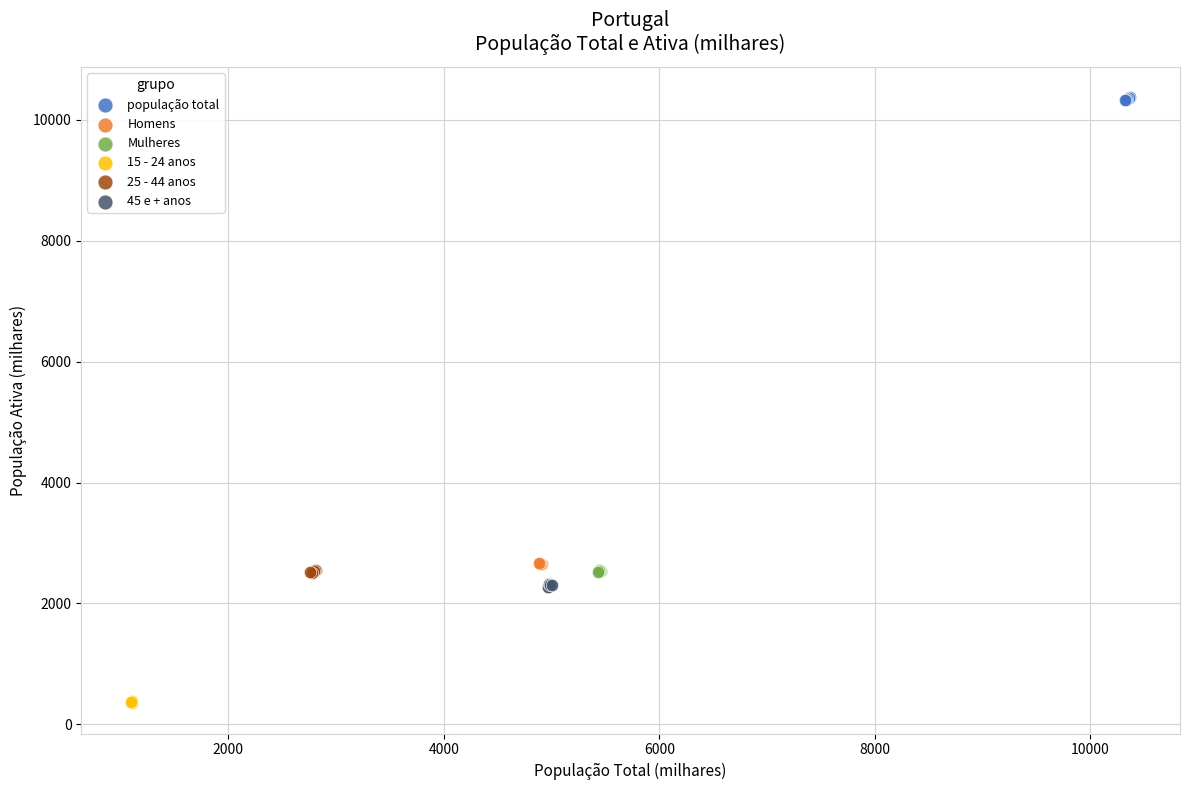

What are all the series names shown in the legend?

população total, Homens, Mulheres, 15 - 24 anos, 25 - 44 anos, 45 e + anos